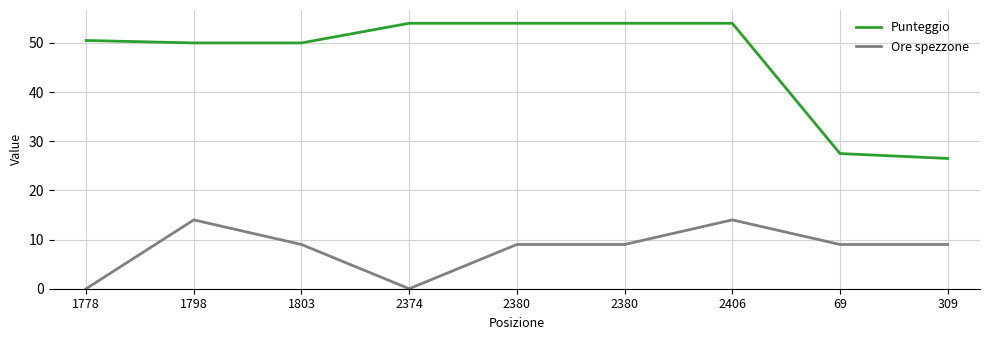

Does the chart display data point markers on the line(s)?

No